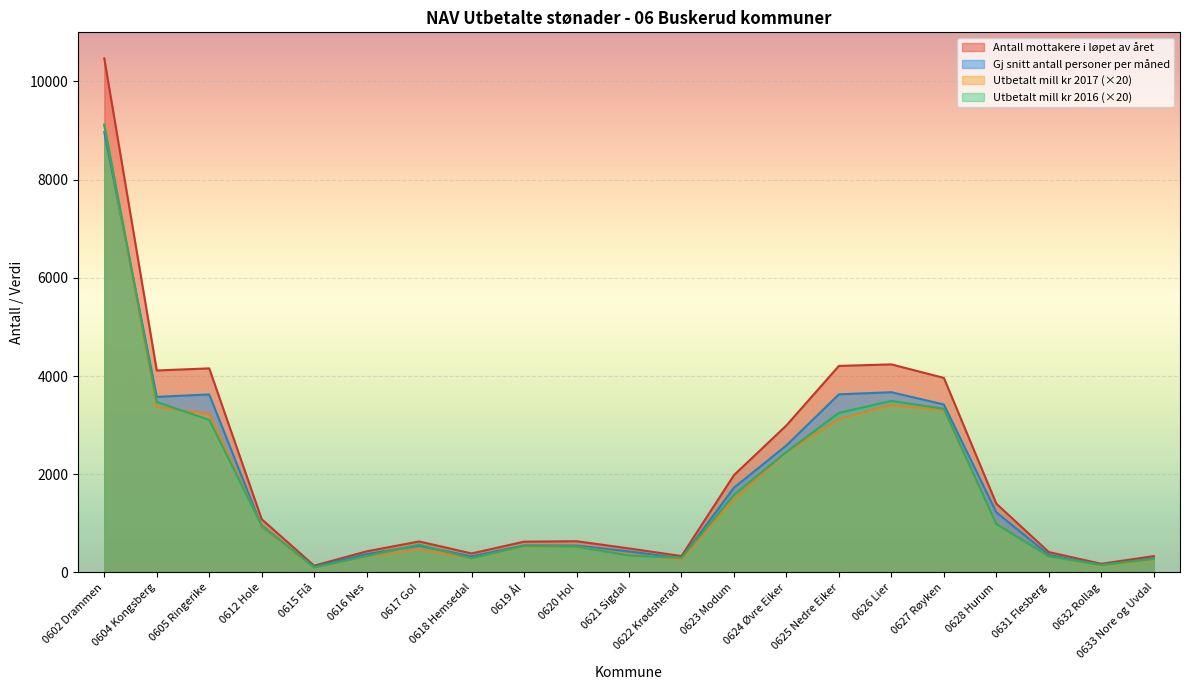

What is the spread (max minus min) of values at 0626 Lier?

824.8